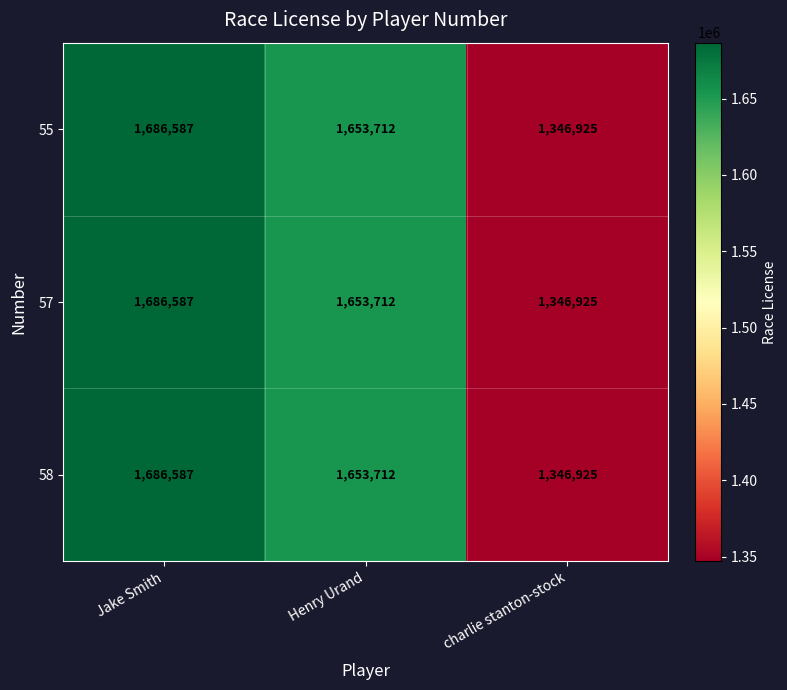

The value of 57 at Jake Smith is 2539935. True or false?

False